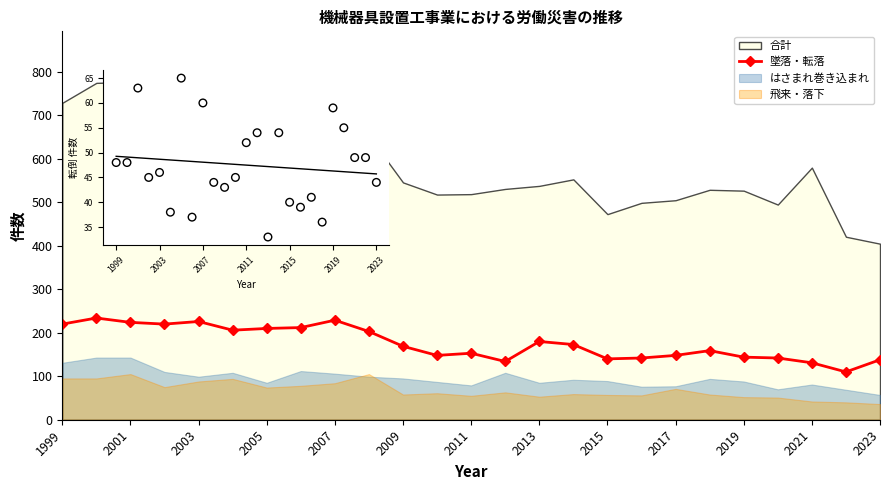

What is the change in value from 1999 to 15?

-47